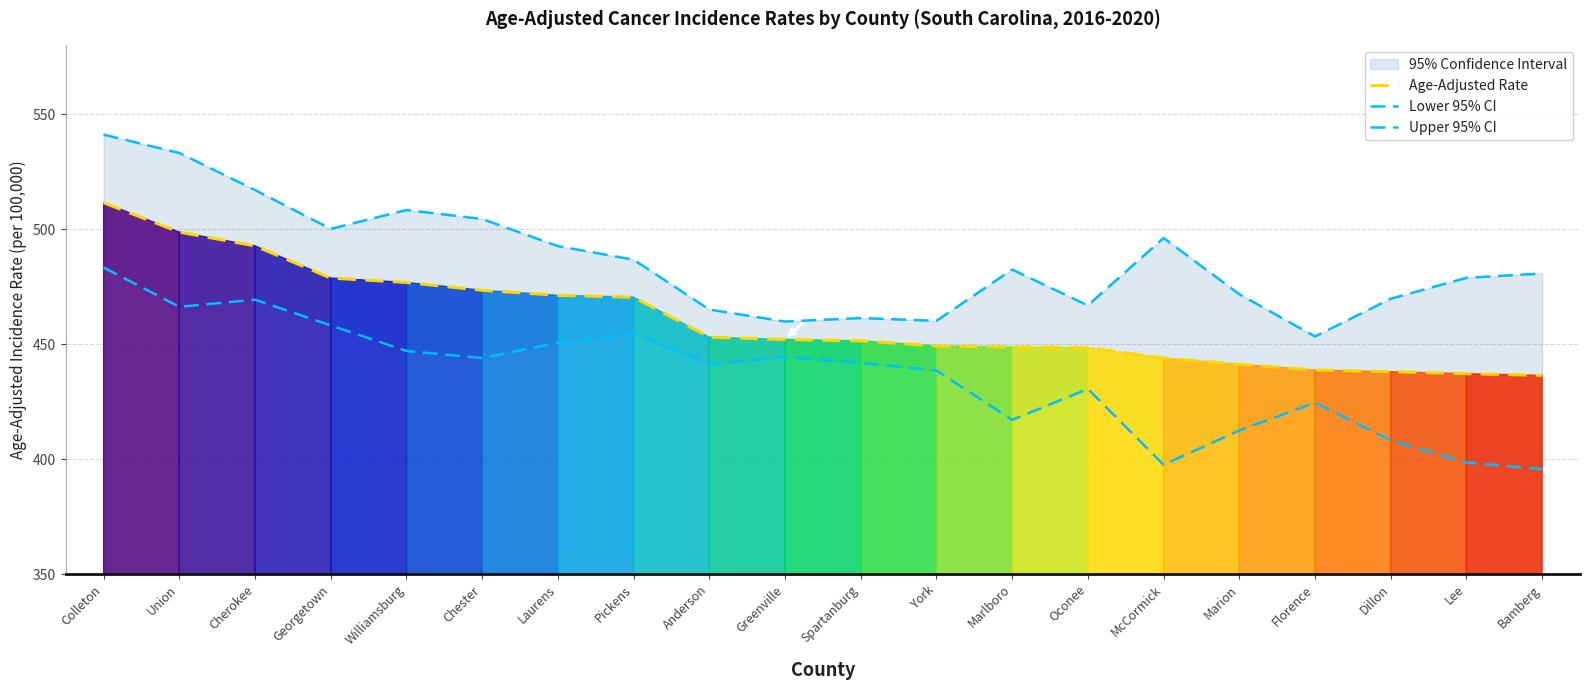

At which label does Upper 95% CI reach its peak?

Colleton